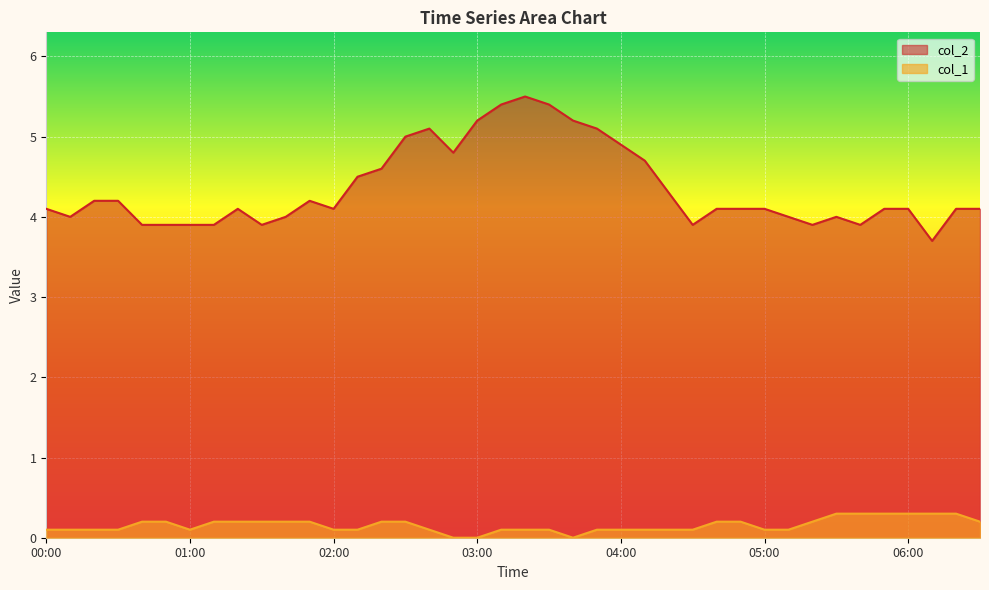

Which category has the highest value across all series?

03:20